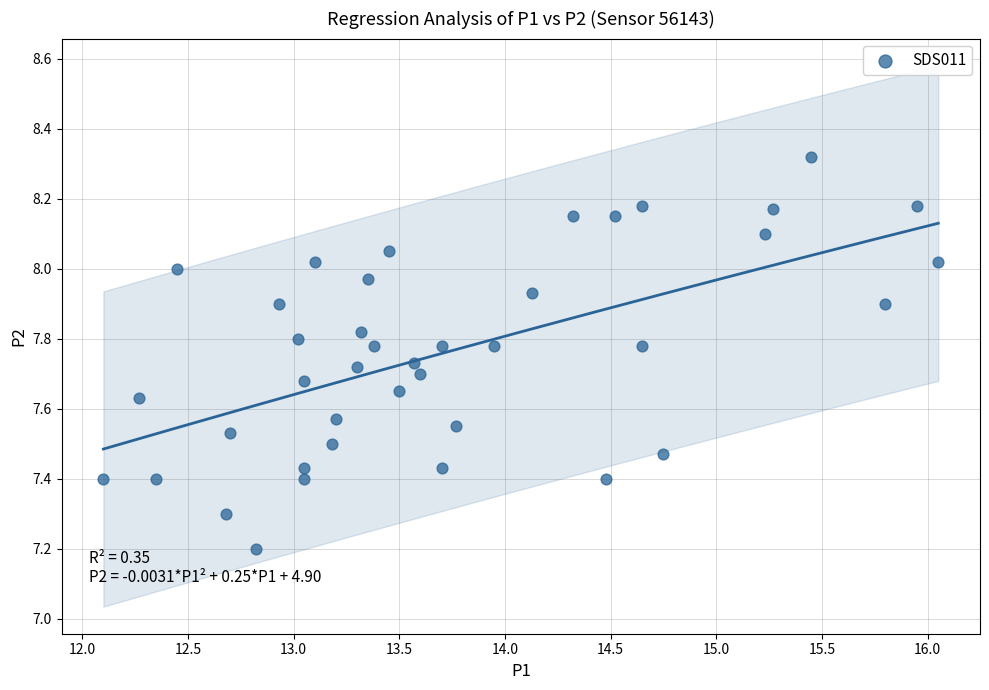

What is the range of X values (max minus min)?

4.0